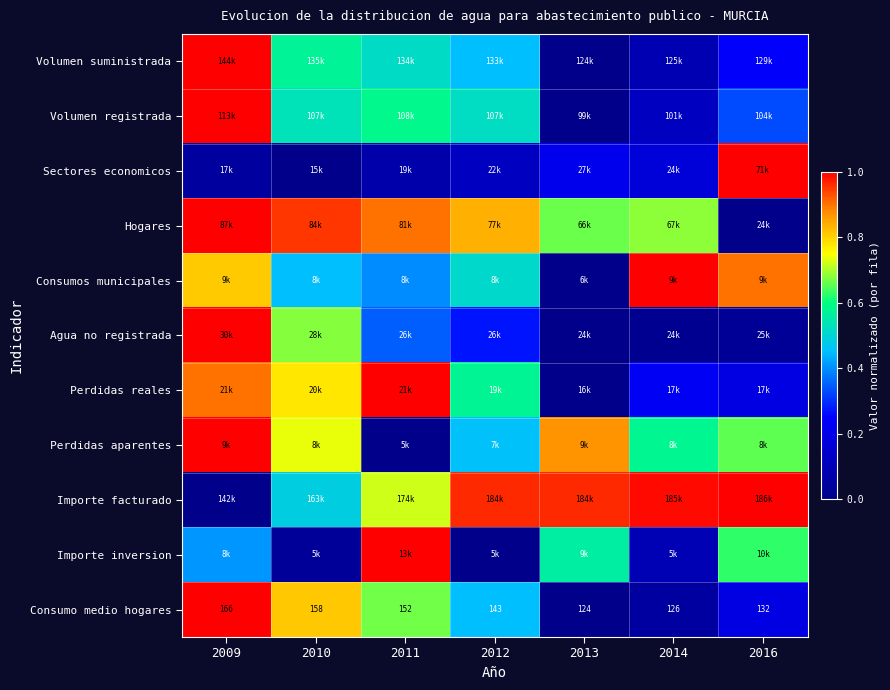

What is the approximate value of Consumo medio hogares at 2009?

1.0